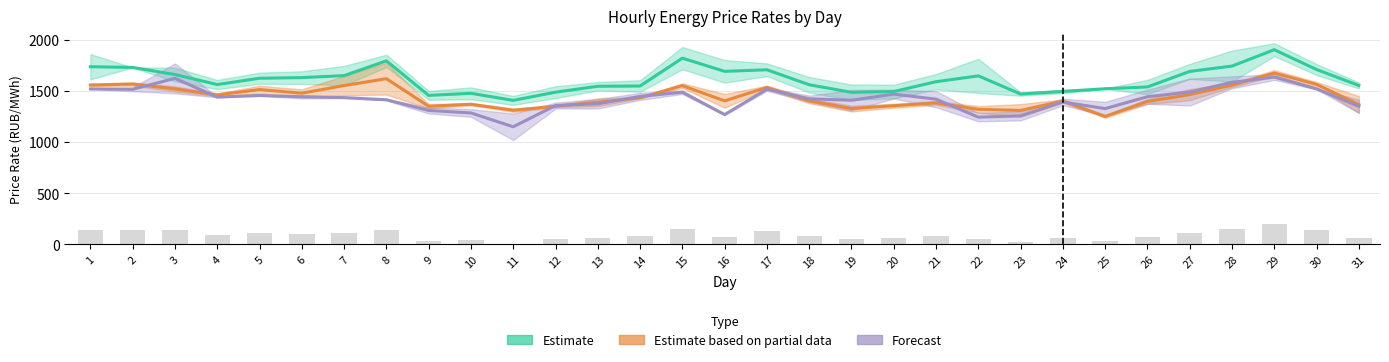

What is the average value of the Estimate based on partial data series?

1443.2